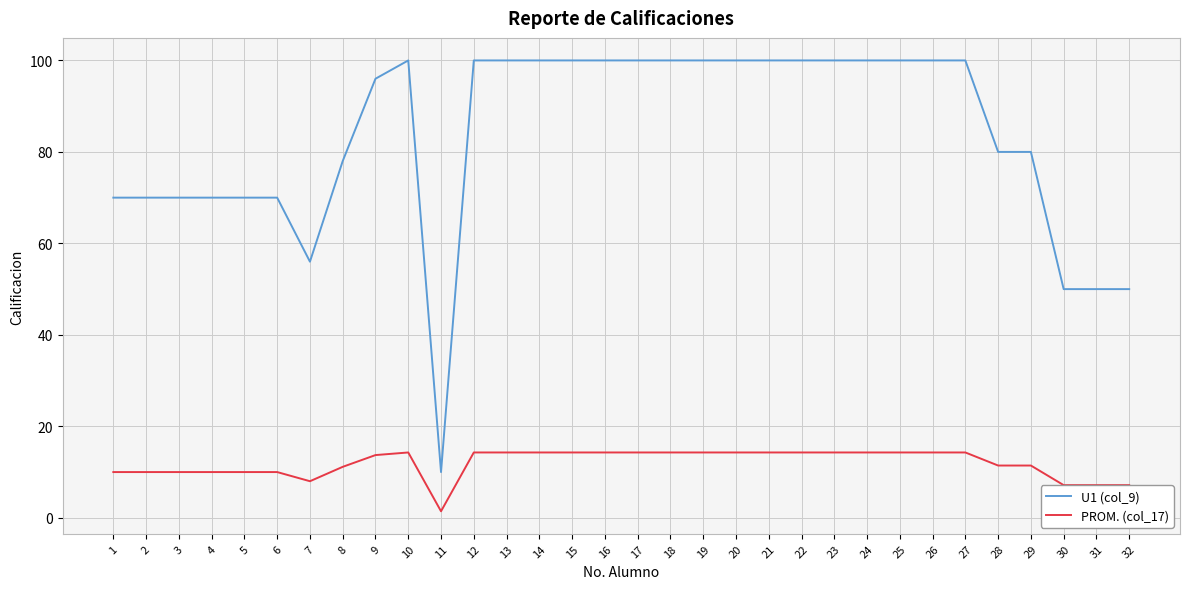

Which category has the lowest value across all series?

11